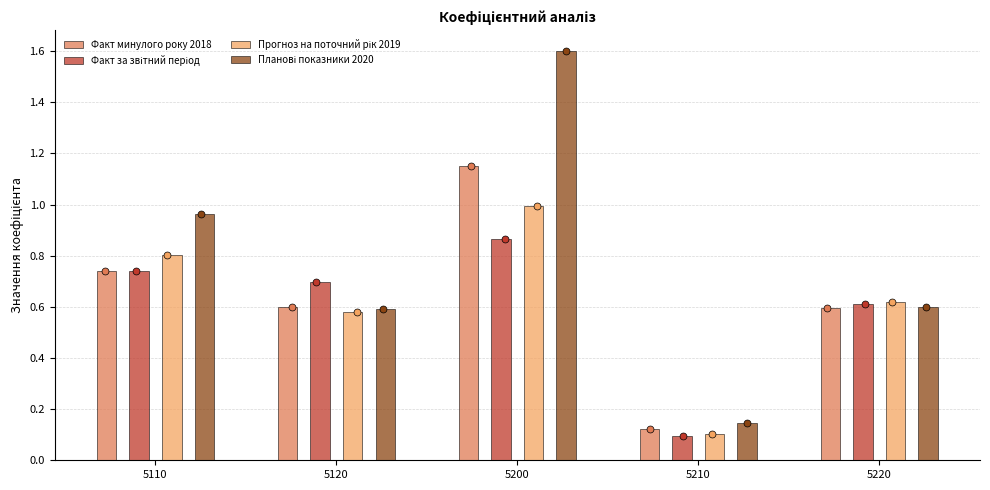

At how many categories does at least one series exceed 0?

5